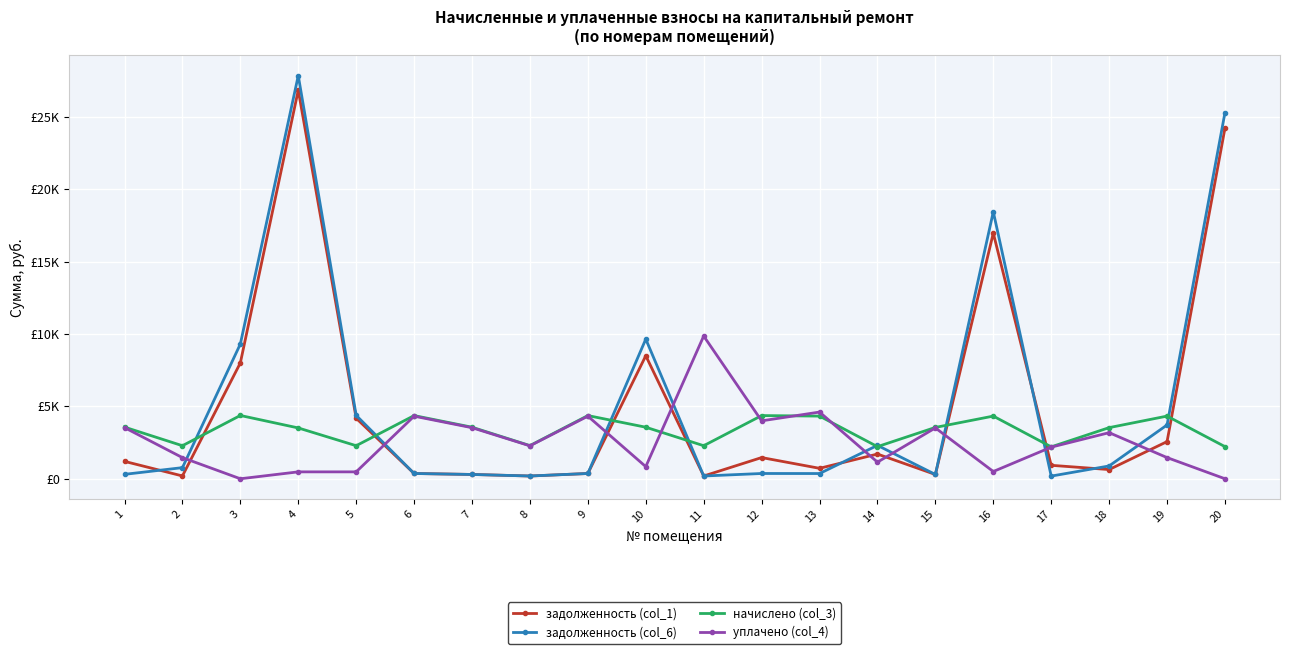

Between which two adjacent categories do начислено (col_3) and задолженность (col_6) first intersect?

2 and 3